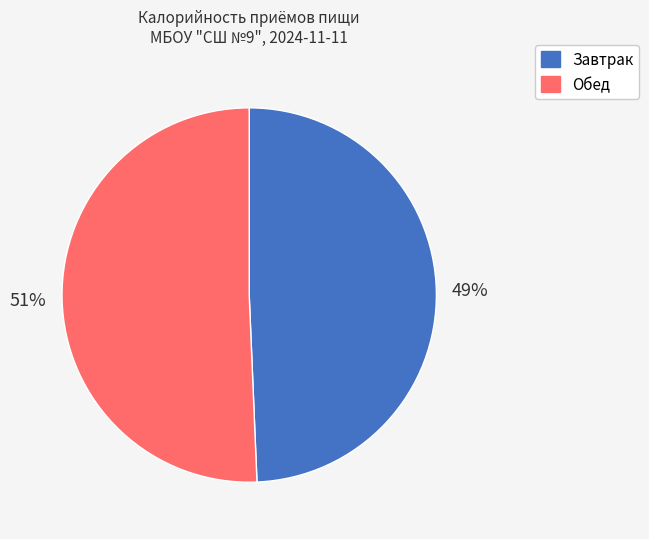

Is it true that Обед is 45% of the pie?

False